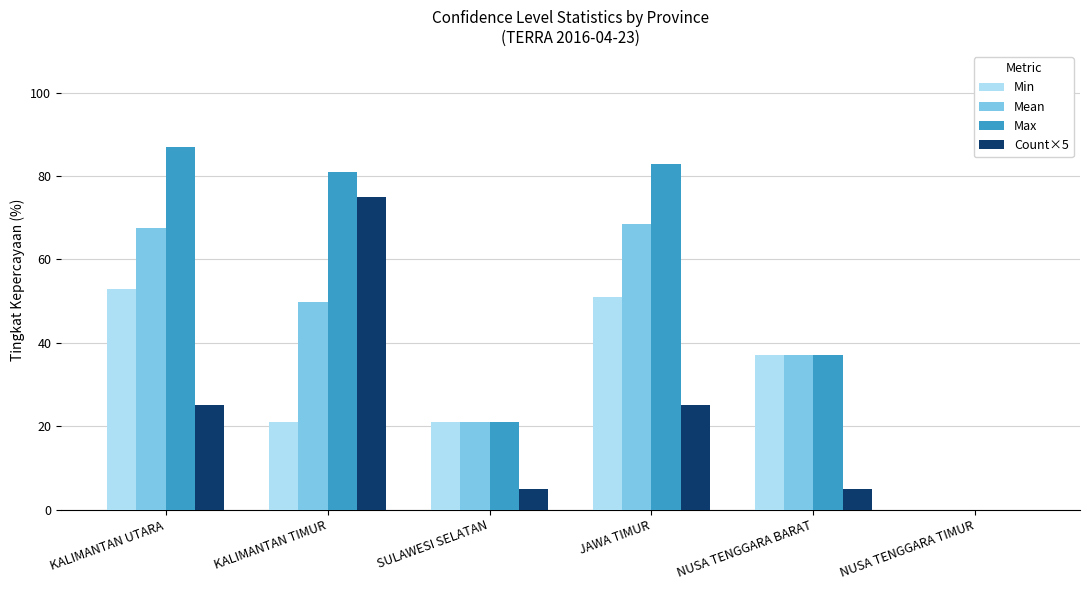

How many values in Count×5 are above zero?

5